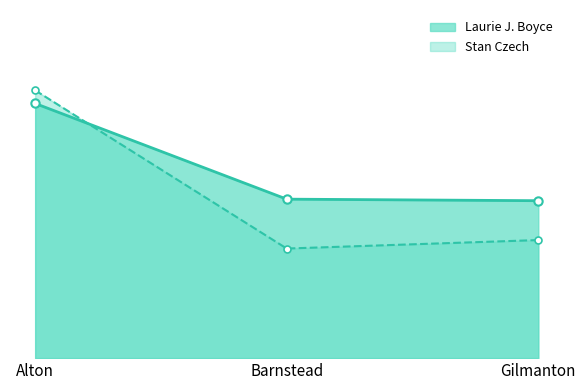

What is the label of the 1st point from the right?

Gilmanton